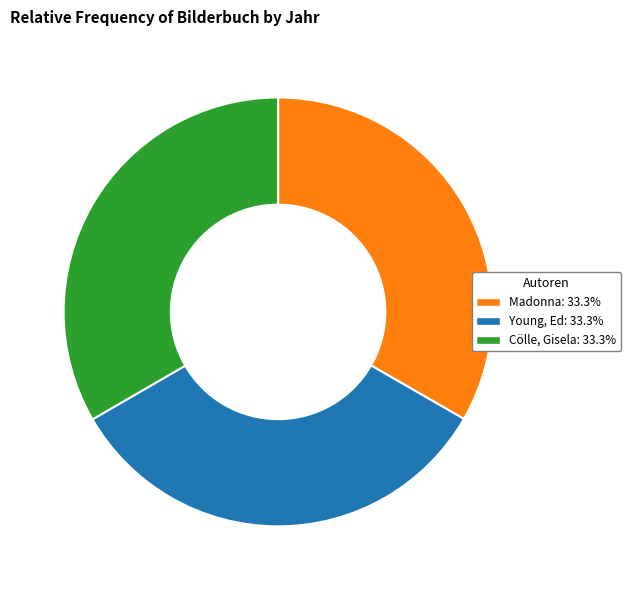

Is it true that Cölle, Gisela is 33% of the pie?

True